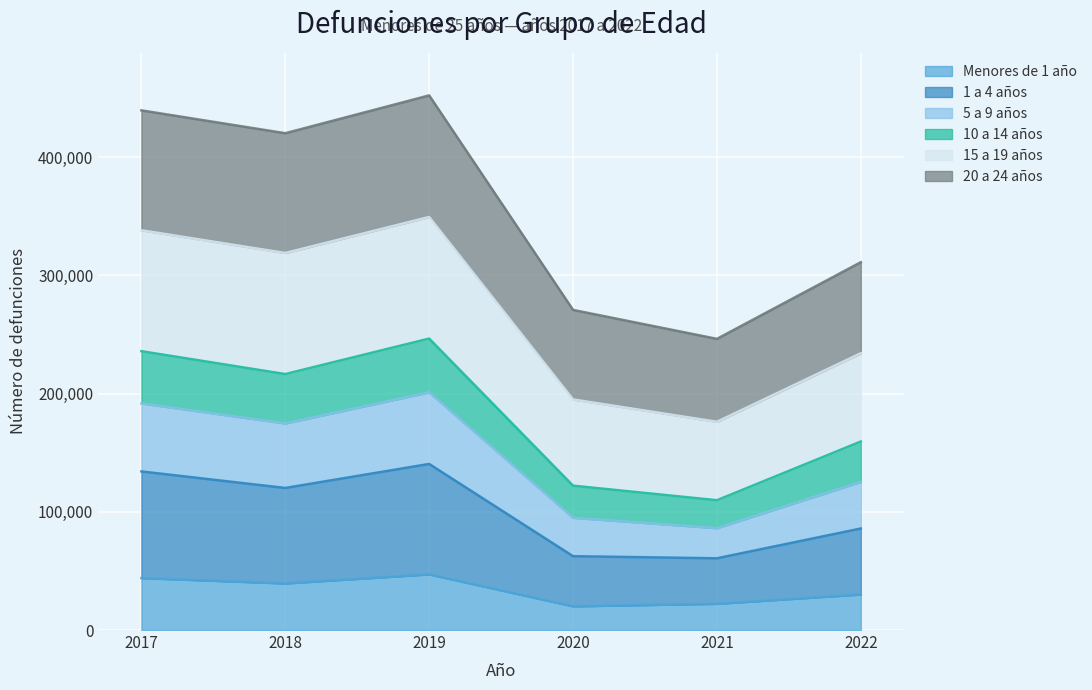

Does the chart display data point markers on the line(s)?

No